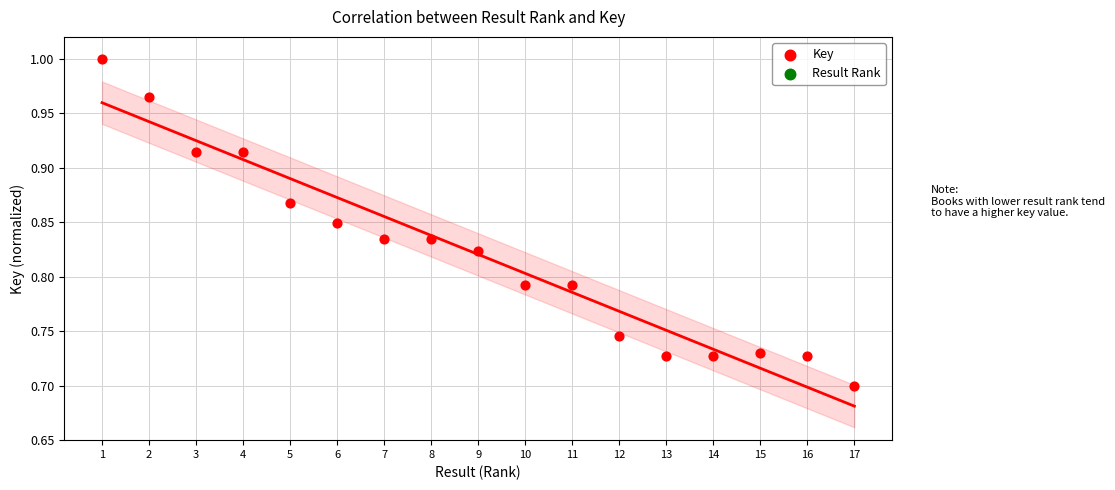

What is the range of Y values (max minus min)?

0.3